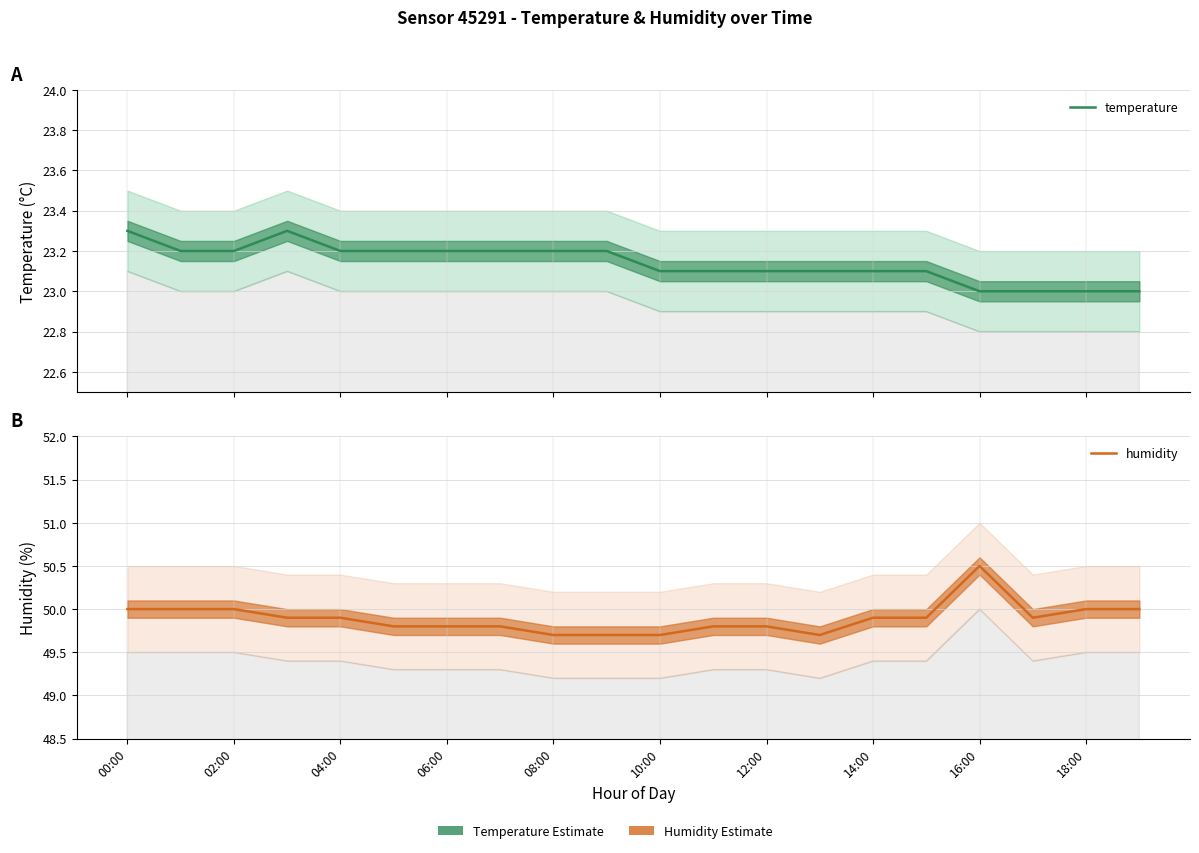

How many interior local valleys does the humidity series have?

2